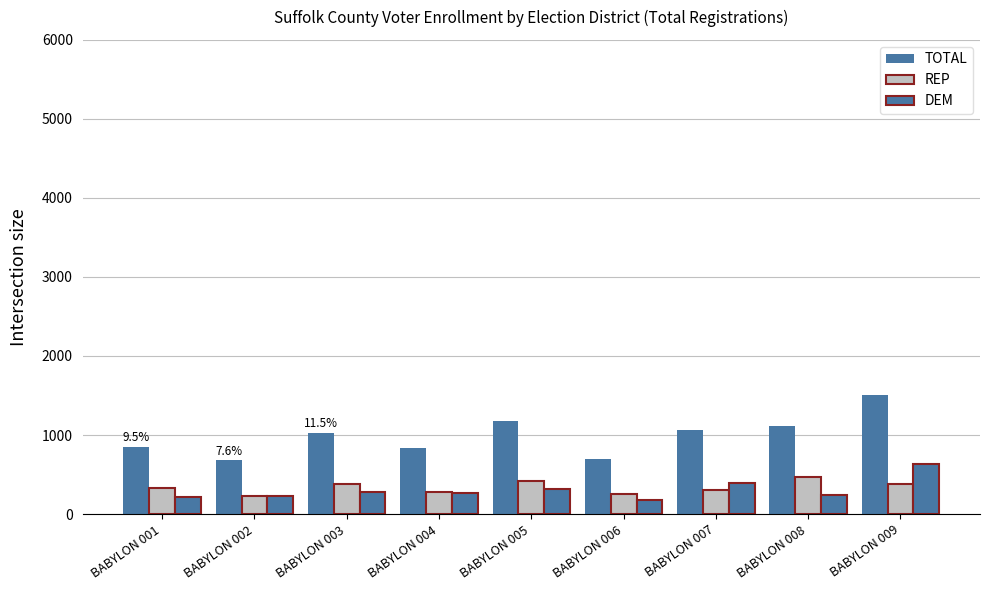

How many series are shown in this chart?

3